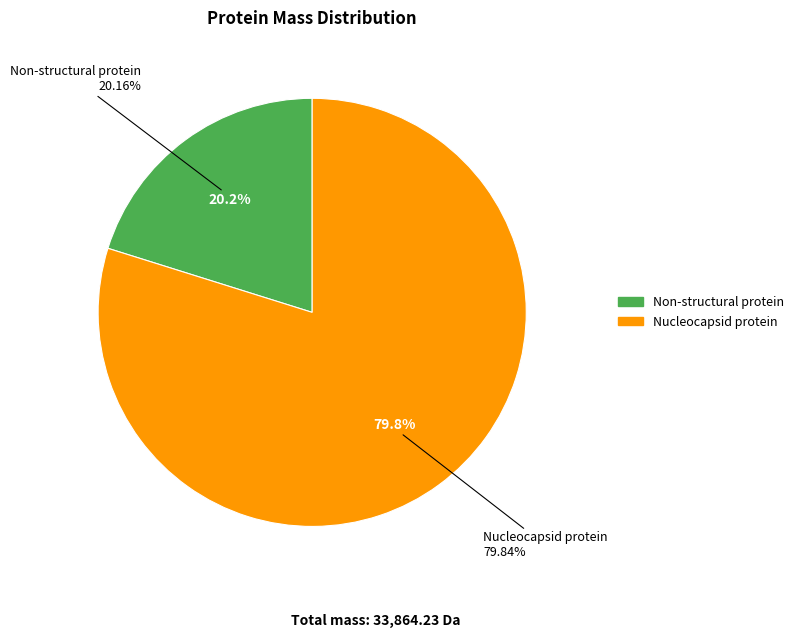

Count the number of slices in the pie.

2